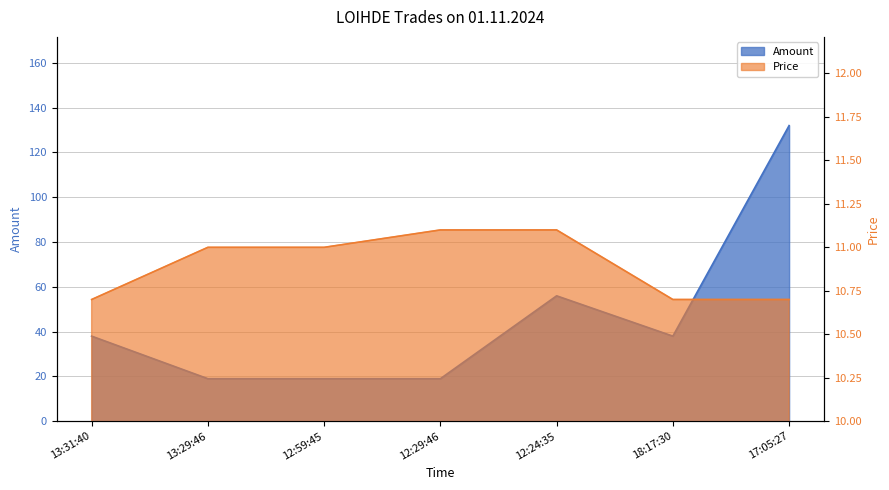

Which category has the lowest value in the Price series?

13:31:40